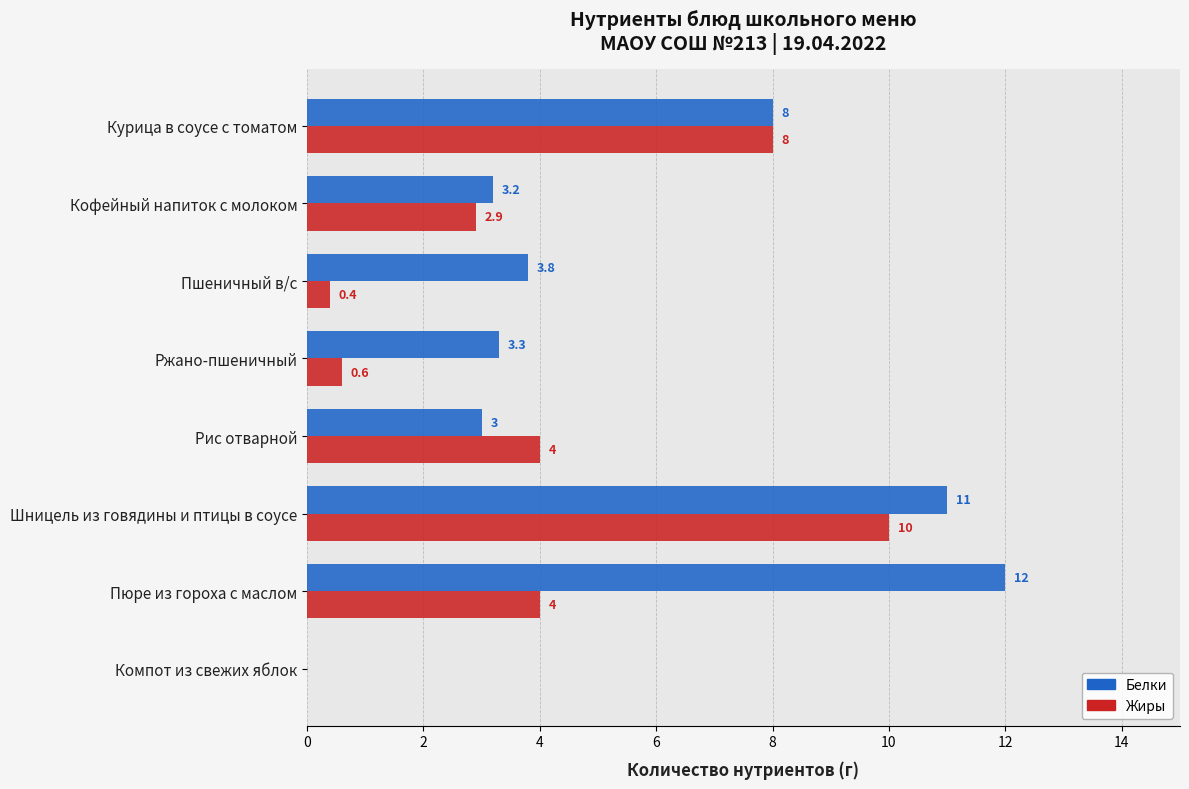

True or false: Белки has a value of 0.0 at Компот из свежих яблок.

True